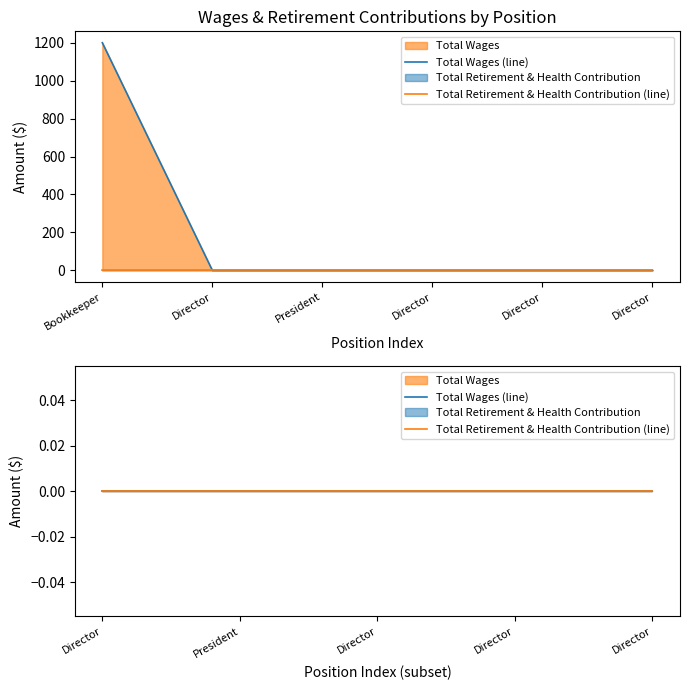

Rank the categories by value from highest to lowest.

Bookkeeper, Director, President, Director, Director, Director